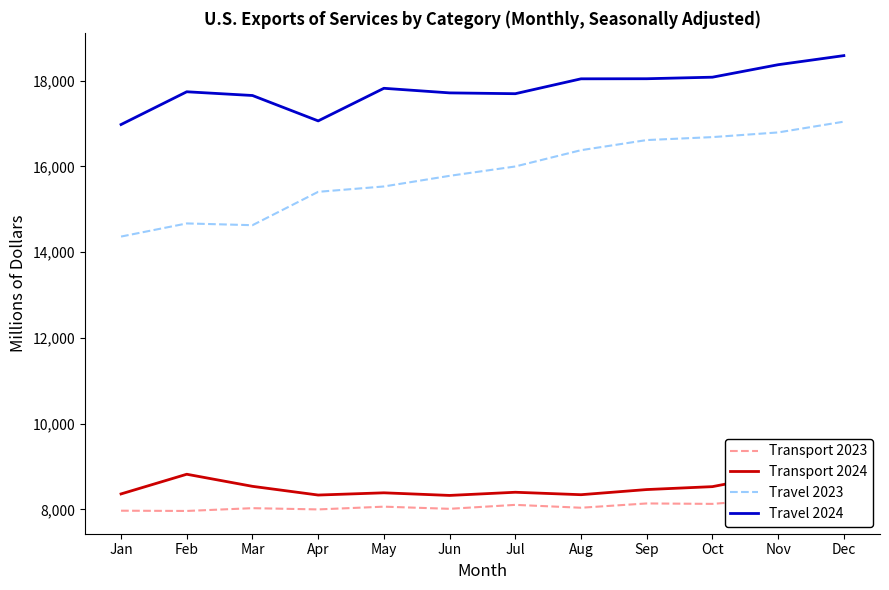

What is the smallest value displayed?

7966